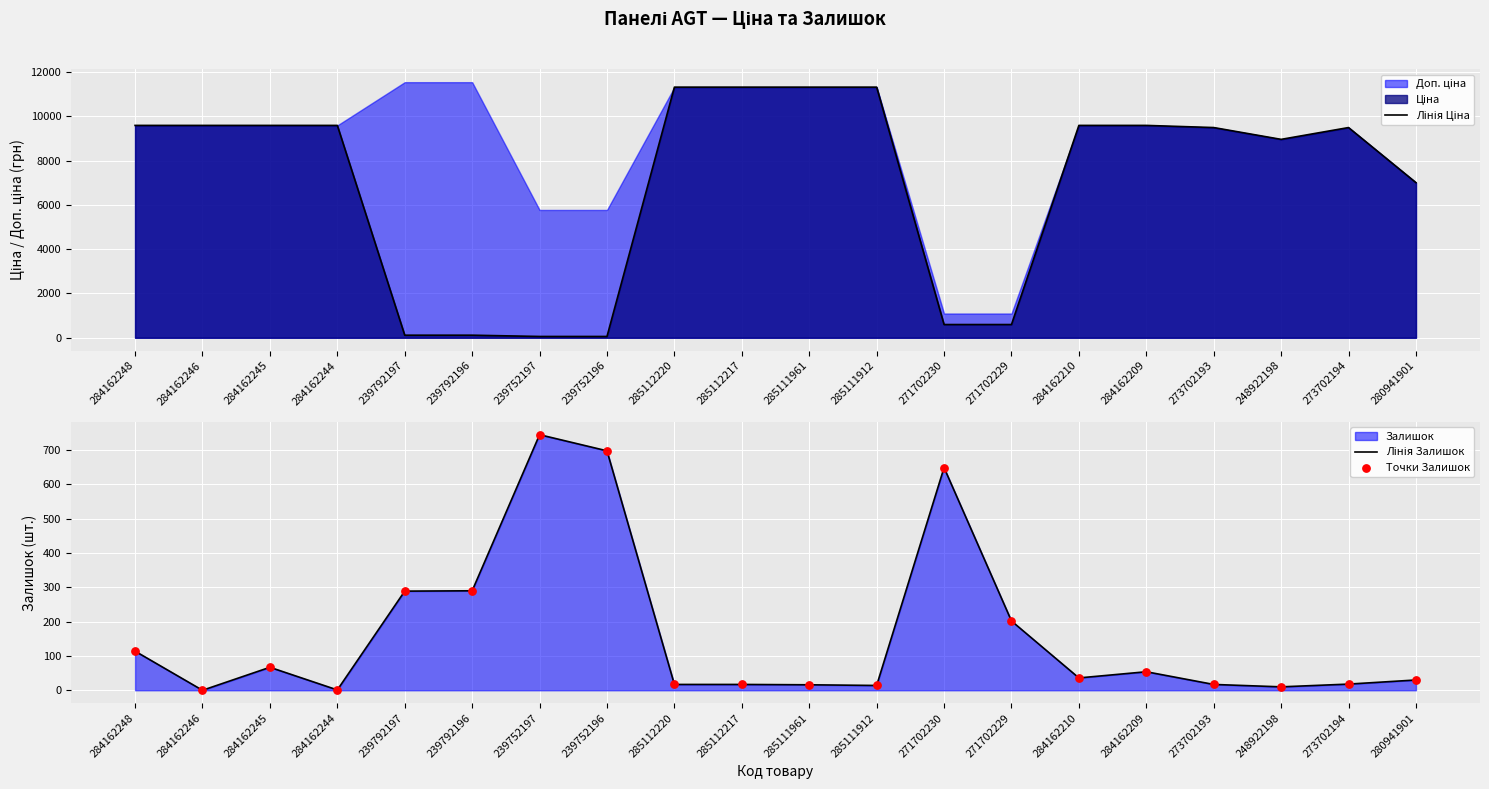

What is the total value across all series at 284162209?

9693.4